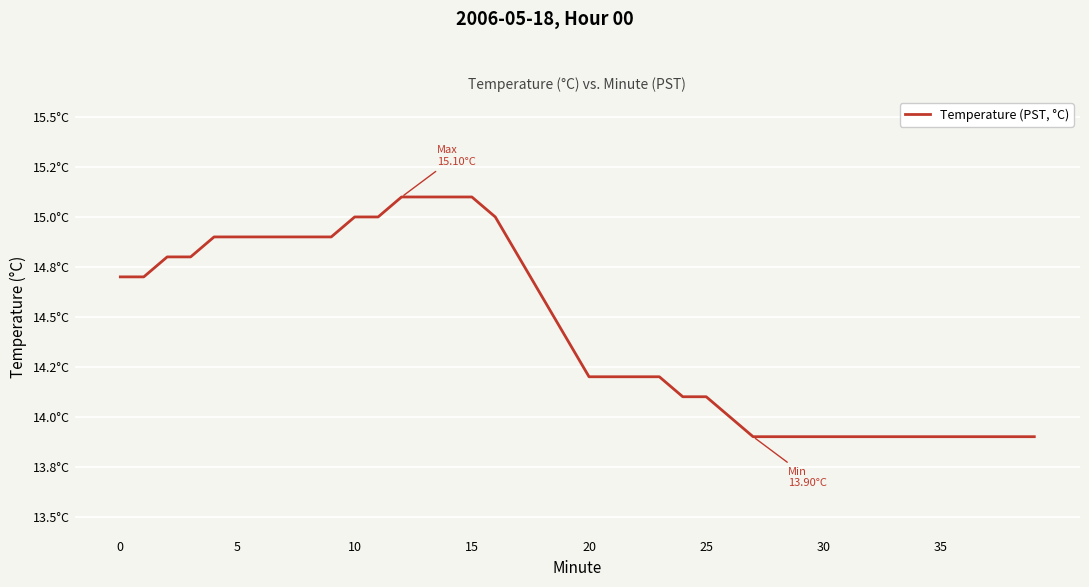

Is this an area chart (filled region under the line)?

No